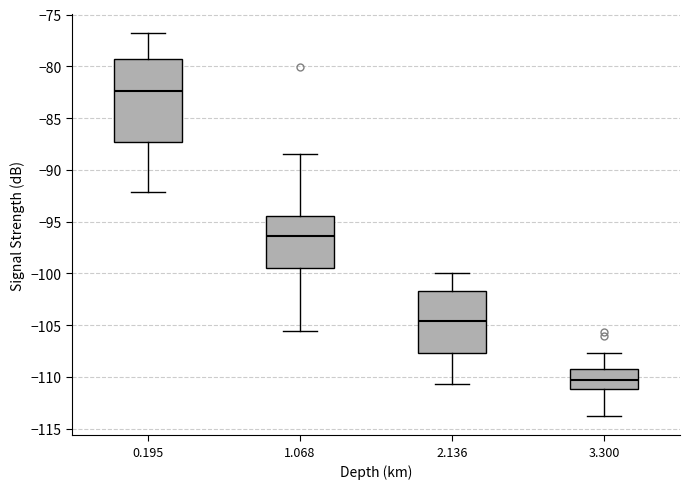

Where does the median line of the box at x = 1.068 sit on the y-axis? The values are not printed on the chart, so give them approximately, as read against the axis.

-96.5